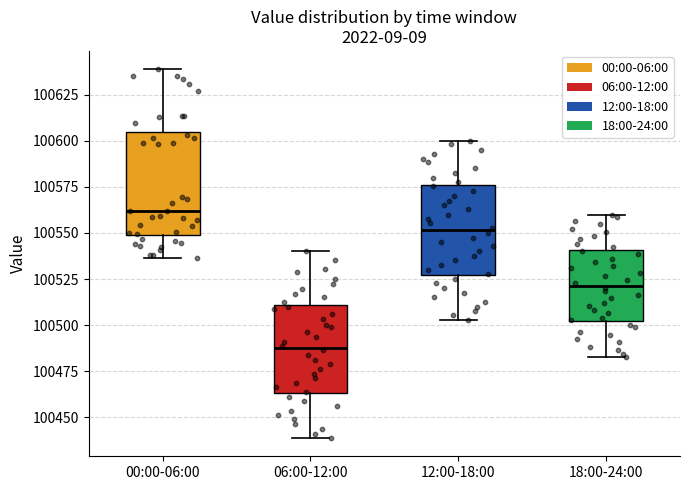

Comparing the boxes themselves (not the whiskers), which one is the tallest?

00:00-06:00